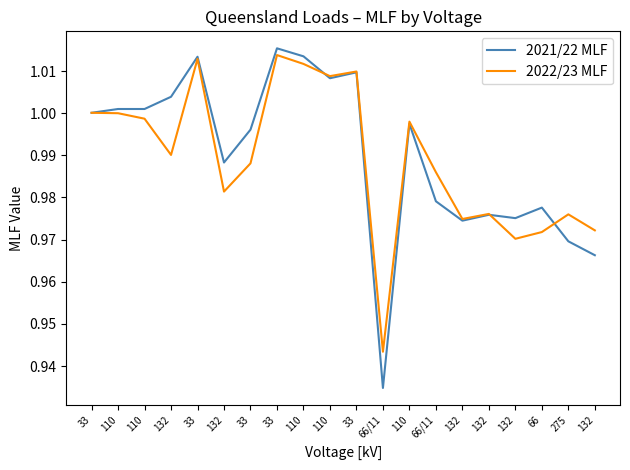

Reading left to right, what are all the values shown in this chart?

2021/22 MLF: 33=1.0	110=1.0	110=1.0	132=1.0	33=1.0	132=1.0	33=1.0	33=1.0	110=1.0	110=1.0	33=1.0	66/11=0.9	110=1.0	66/11=1.0	132=1.0	132=1.0	132=1.0	66=1.0	275=1.0	132=1.0
2022/23 MLF: 33=1.0	110=1.0	110=1.0	132=1.0	33=1.0	132=1.0	33=1.0	33=1.0	110=1.0	110=1.0	33=1.0	66/11=0.9	110=1.0	66/11=1.0	132=1.0	132=1.0	132=1.0	66=1.0	275=1.0	132=1.0